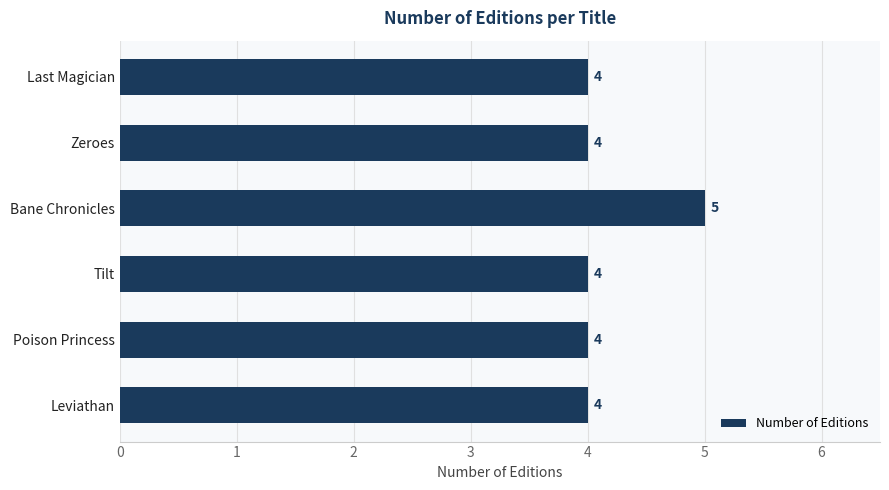

What is the smallest value displayed?

4